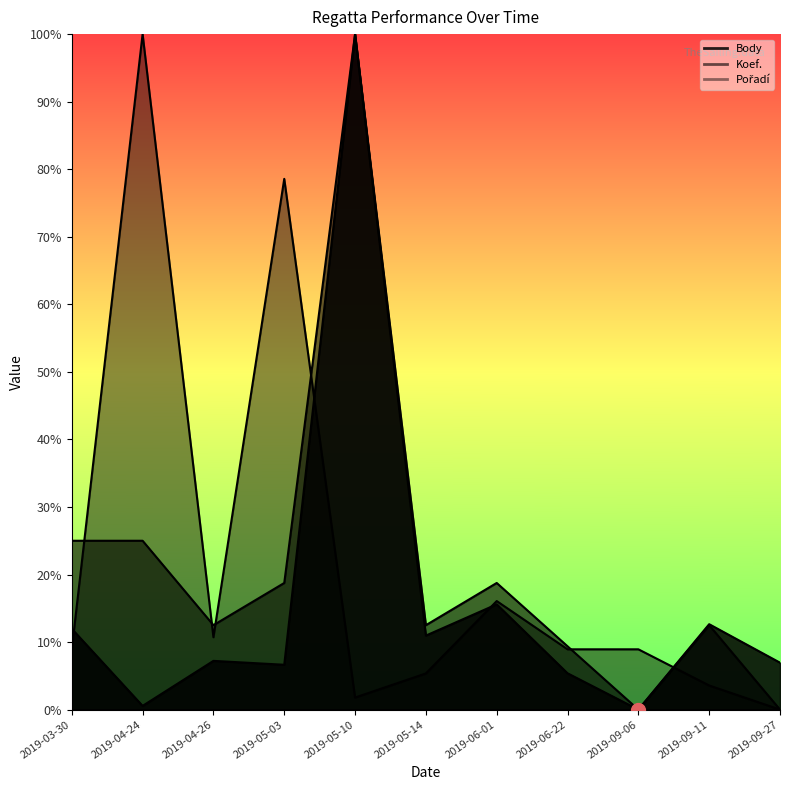

Rank the series by their maximum value, from lowest to highest.

Body, Koef., Pořadí